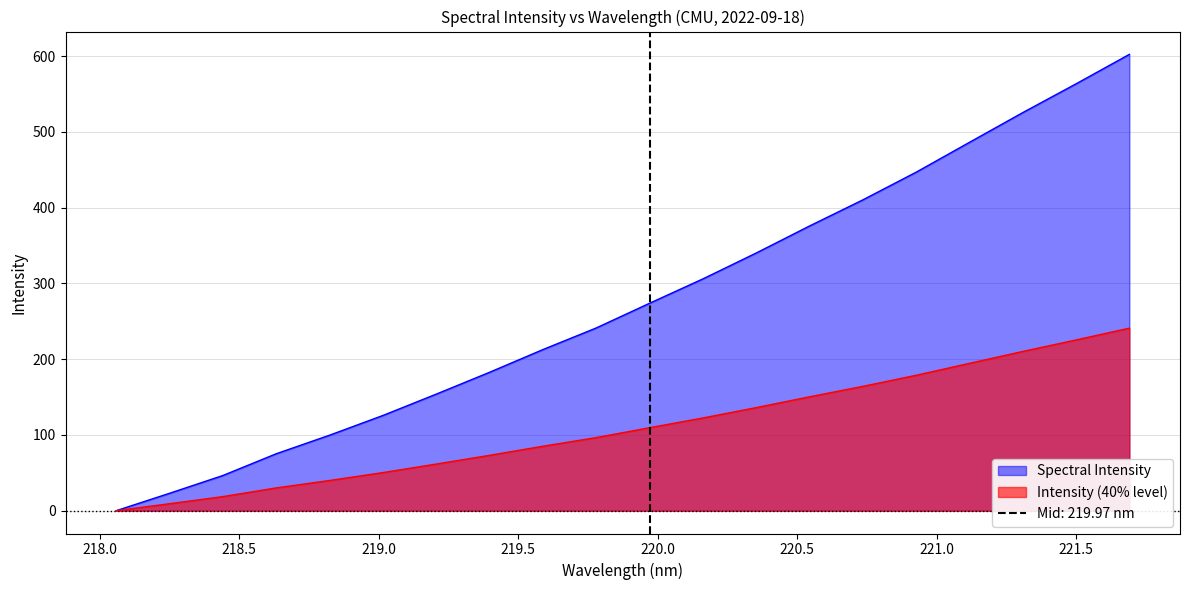

At which category does the chart reach its minimum across all series?

218.0596